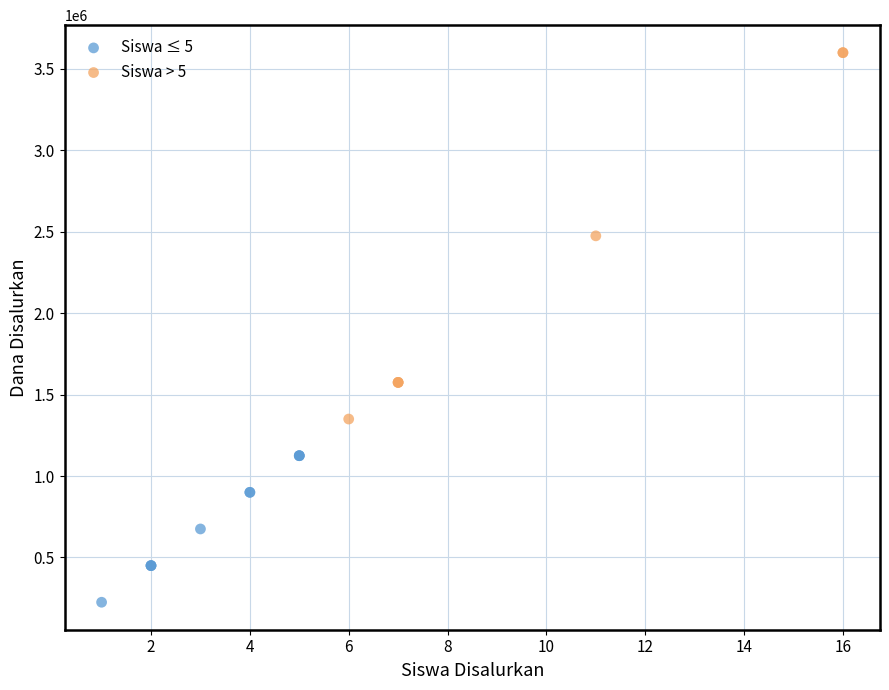

Which series has the widest spread of Y values?

Siswa > 5